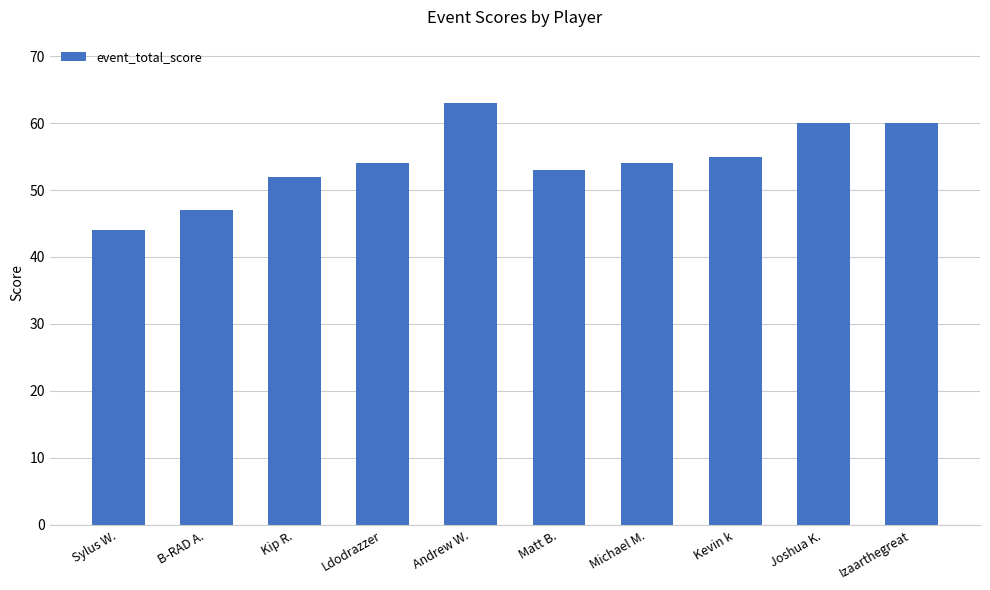

What is the label of the 5th bar from the left?

Andrew W.